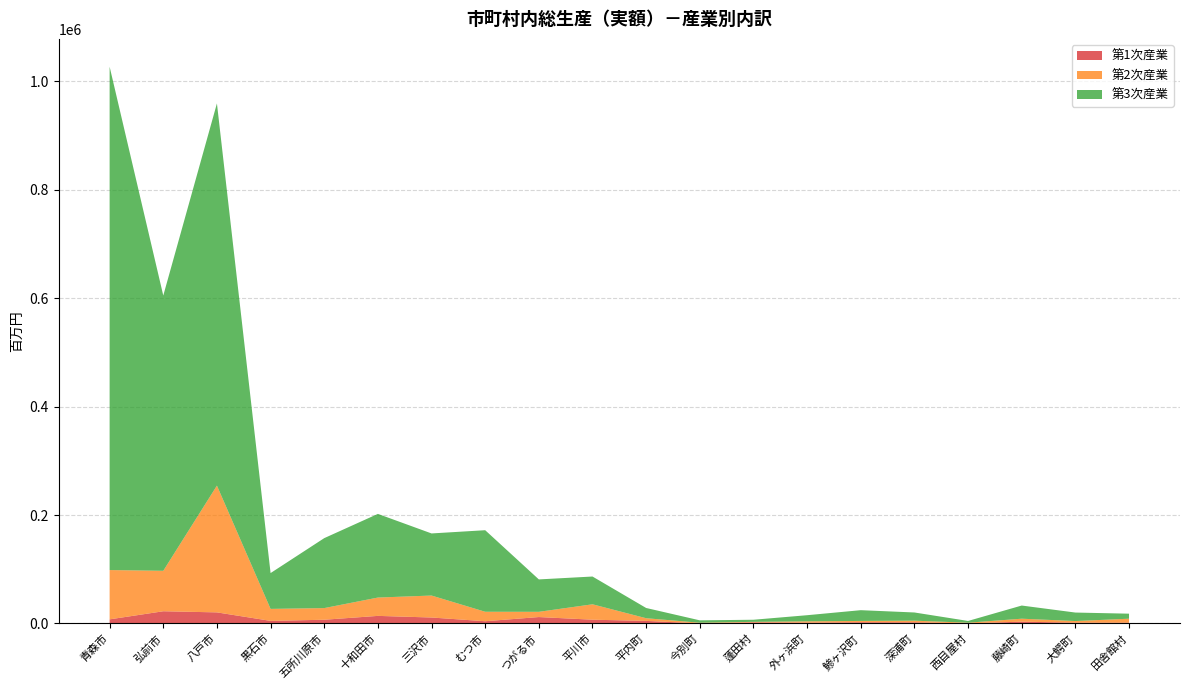

Reading left to right, extract all data points from this chart.

第1次産業: 7580	22520	20452	4779	6875	13982	10987	4119	11839	6959	4738	206	2012	1458	2286	2145	270	3319	1481	1461
第2次産業: 90931	74614	233804	22107	21479	33815	40517	17485	9655	28408	4935	1156	963	2489	2375	2997	1145	5473	2977	7312
第3次産業: 928313	507712	704904	66057	129014	154288	114532	150400	59752	51207	18889	4404	3883	11278	19839	15127	3227	24270	15673	9285